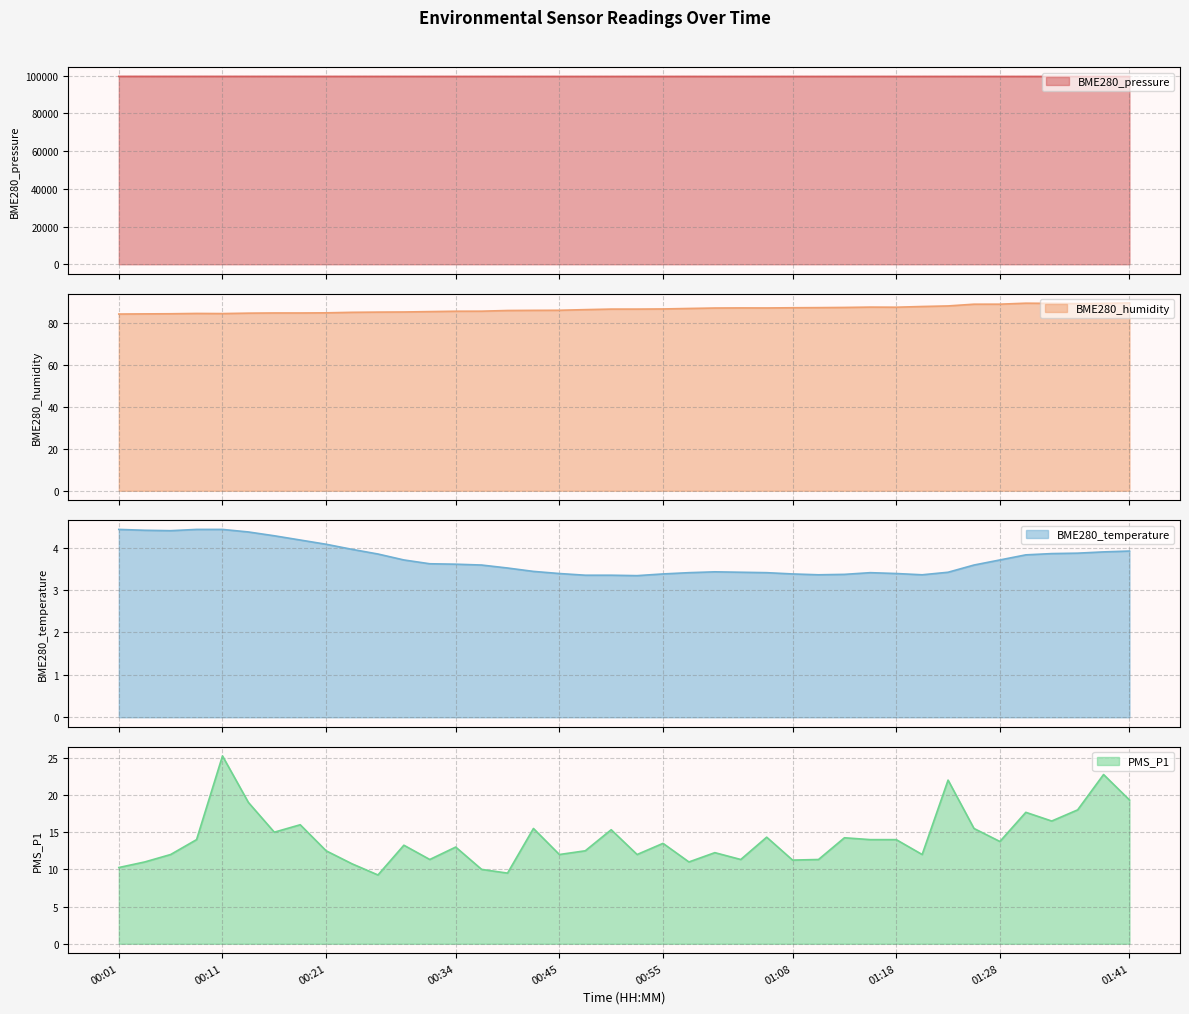

What is the label of the 30th point from the right?

00:27